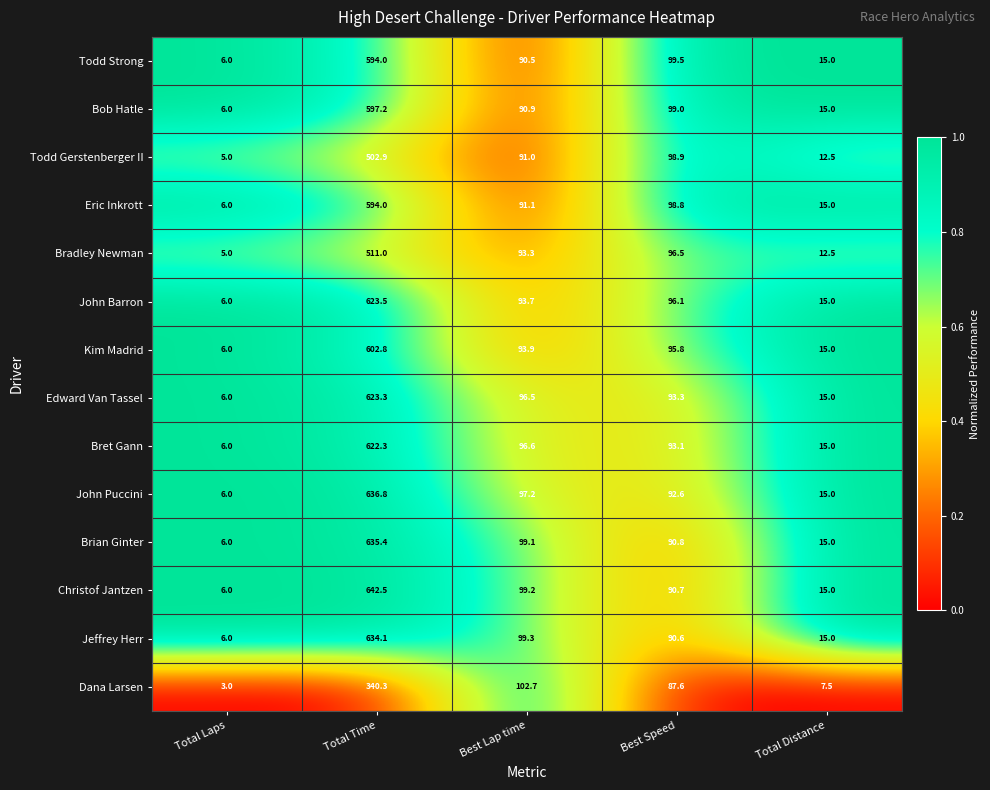

At which label does Eric Inkrott first exceed 91?

Total Time